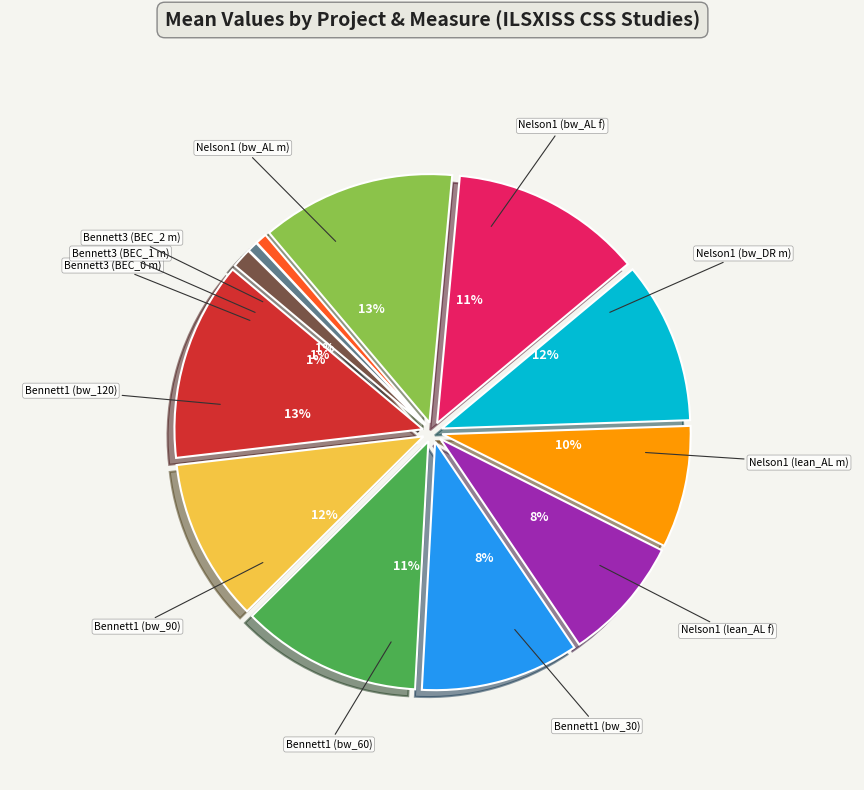

Do Nelson1 (lean_AL f) and Bennett1 (bw_120) together represent more than half of the pie?

No